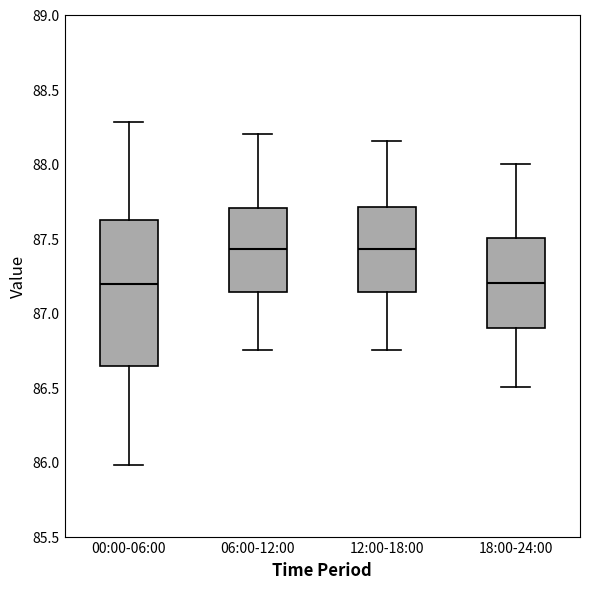

Reading left to right, transcribe this box plot: for each box, give where its median line is, the range the box spans, and where its two whiskers end, as read against the y-axis. The values are not printed on the chart, so give them approximately, as read against the axis.

00:00-06:00: median 87.20, box 86.65 to 87.60, whiskers 86.00 to 88.30
06:00-12:00: median 87.45, box 87.15 to 87.70, whiskers 86.75 to 88.20
12:00-18:00: median 87.45, box 87.15 to 87.70, whiskers 86.75 to 88.15
18:00-24:00: median 87.20, box 86.90 to 87.50, whiskers 86.50 to 88.00